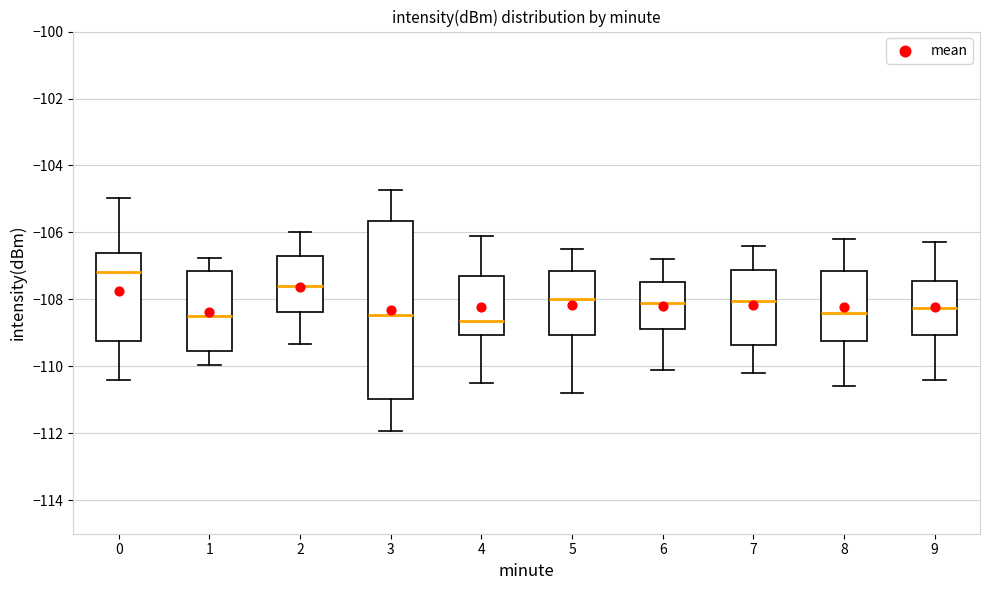

Reading left to right, read every box against the y-axis: the position of its median line, the range the box covers, and the ends of its whiskers. The values are not printed on the chart, so give them approximately, as read against the axis.

0: median -107.2, box -109.2 to -106.6, whiskers -110.4 to -105.0
1: median -108.4, box -109.6 to -107.2, whiskers -110.0 to -106.8
2: median -107.6, box -108.4 to -106.8, whiskers -109.4 to -106.0
3: median -108.4, box -111.0 to -105.6, whiskers -112.0 to -104.8
4: median -108.6, box -109.0 to -107.2, whiskers -110.4 to -106.0
5: median -108.0, box -109.0 to -107.2, whiskers -110.8 to -106.4
6: median -108.0, box -108.8 to -107.4, whiskers -110.0 to -106.8
7: median -108.0, box -109.4 to -107.2, whiskers -110.2 to -106.4
8: median -108.4, box -109.2 to -107.2, whiskers -110.6 to -106.2
9: median -108.2, box -109.0 to -107.4, whiskers -110.4 to -106.2